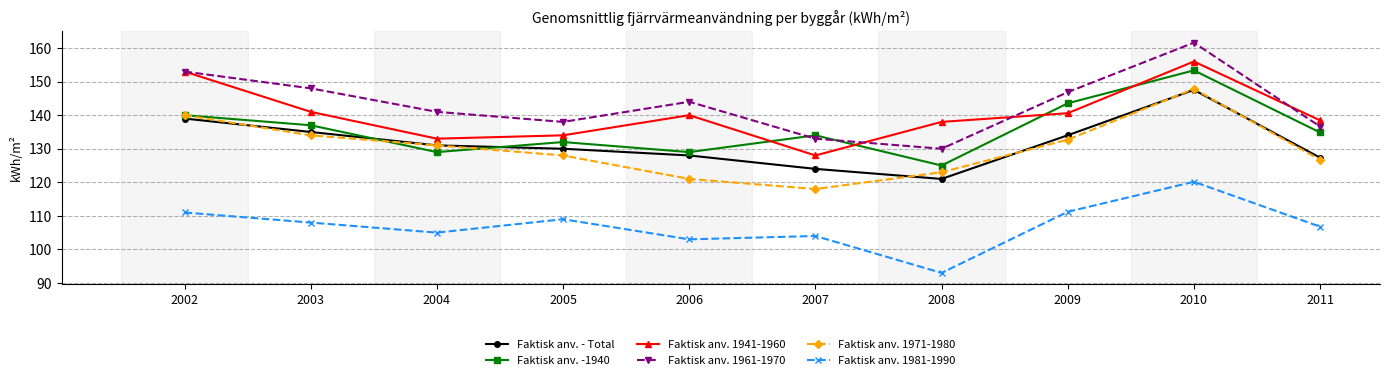

True or false: Faktisk anv. 1971-1980 has more than 0 interior local peaks.

True